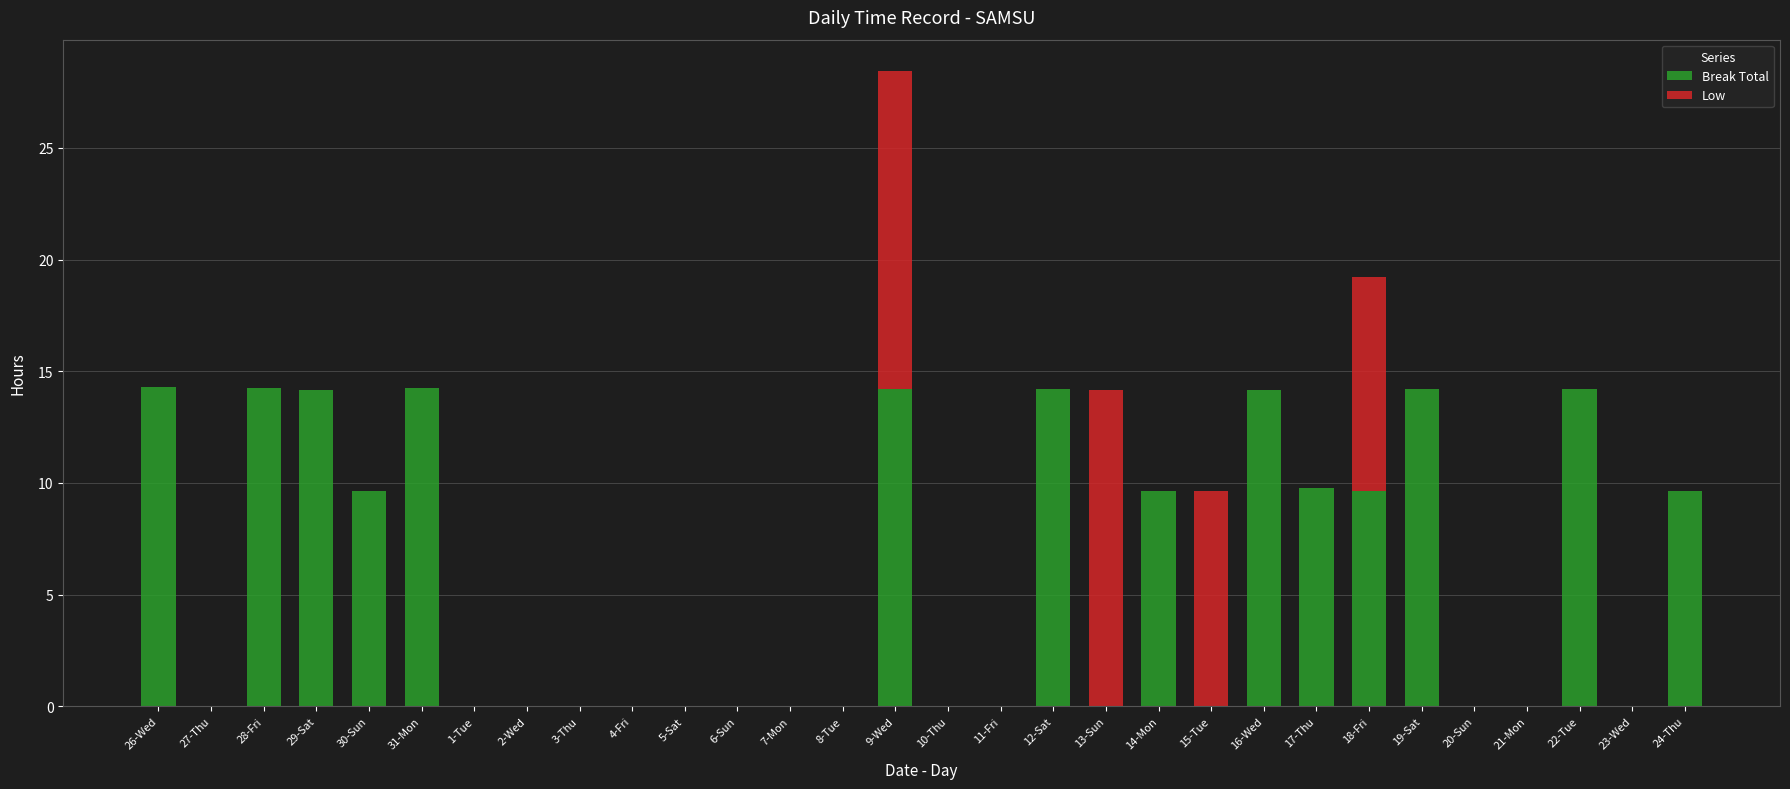

At which category is the sum across all series the highest?

9-Wed